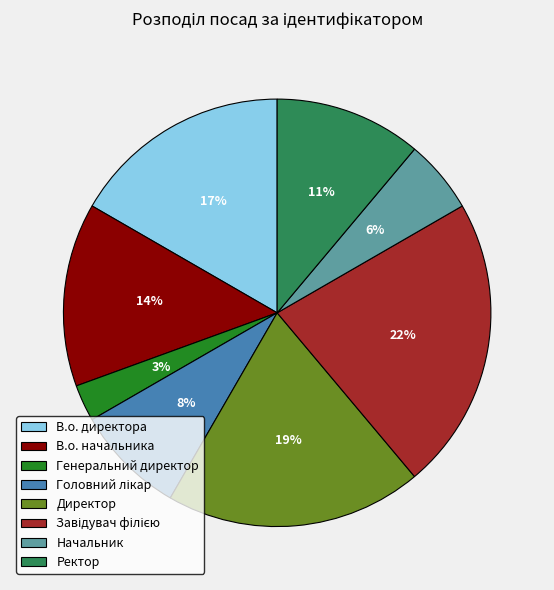

Is it true that Ректор is 26% of the pie?

False